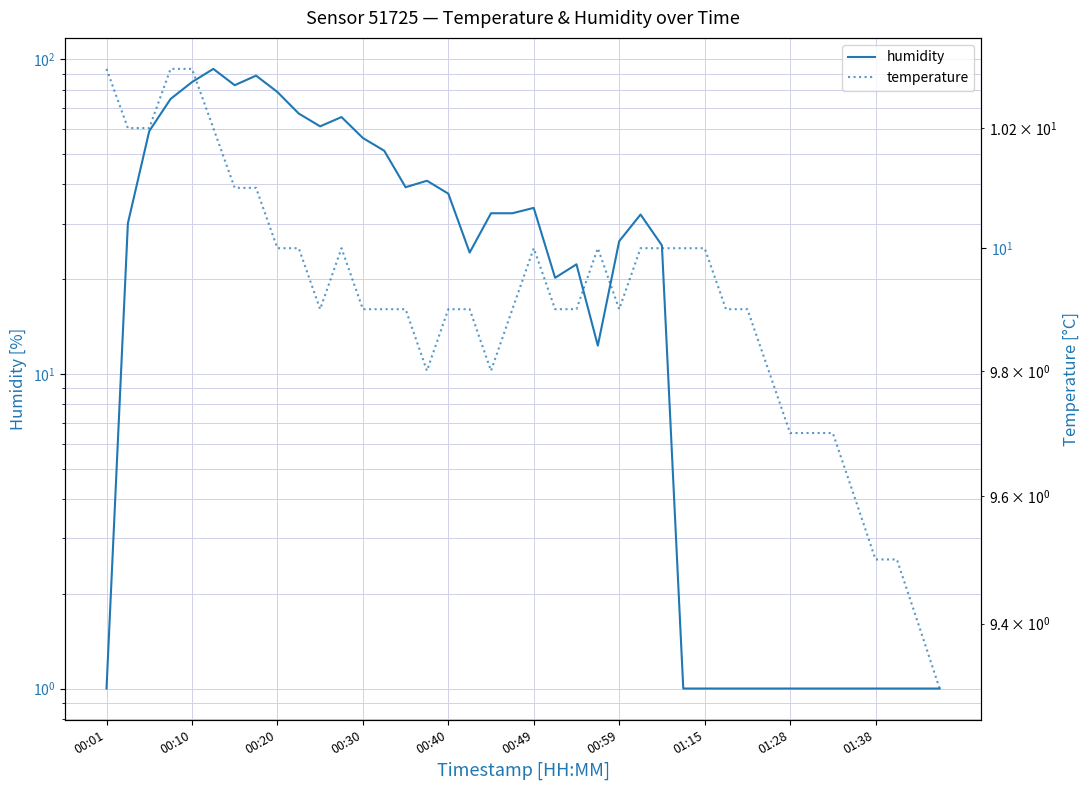

Reading left to right, list all the values displayed in this chart.

humidity: 1.0	30.1	59.1	74.8	84.6	93.2	82.7	88.7	78.7	67.2	61.2	65.5	56.2	51.2	39.2	41.1	37.4	24.3	32.4	32.4	33.7	20.2	22.3	12.3	26.4	32.1	25.6	1.0	1.0	1.0	1.0	1.0	1.0	1.0	1.0	1.0	1.0	1.0	1.0	1.0
temperature: 10.3	10.2	10.2	10.3	10.3	10.2	10.1	10.1	10.0	10.0	9.9	10.0	9.9	9.9	9.9	9.8	9.9	9.9	9.8	9.9	10.0	9.9	9.9	10.0	9.9	10.0	10.0	10.0	10.0	9.9	9.9	9.8	9.7	9.7	9.7	9.6	9.5	9.5	9.4	9.3